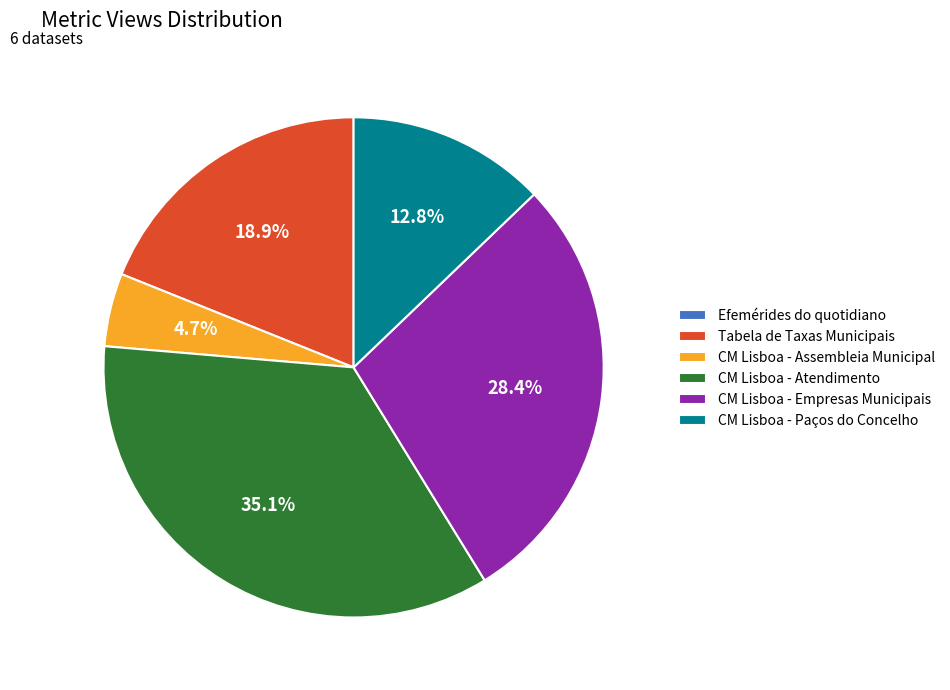

Is the sum of CM Lisboa - Paços do Concelho and Tabela de Taxas Municipais greater than half?

No